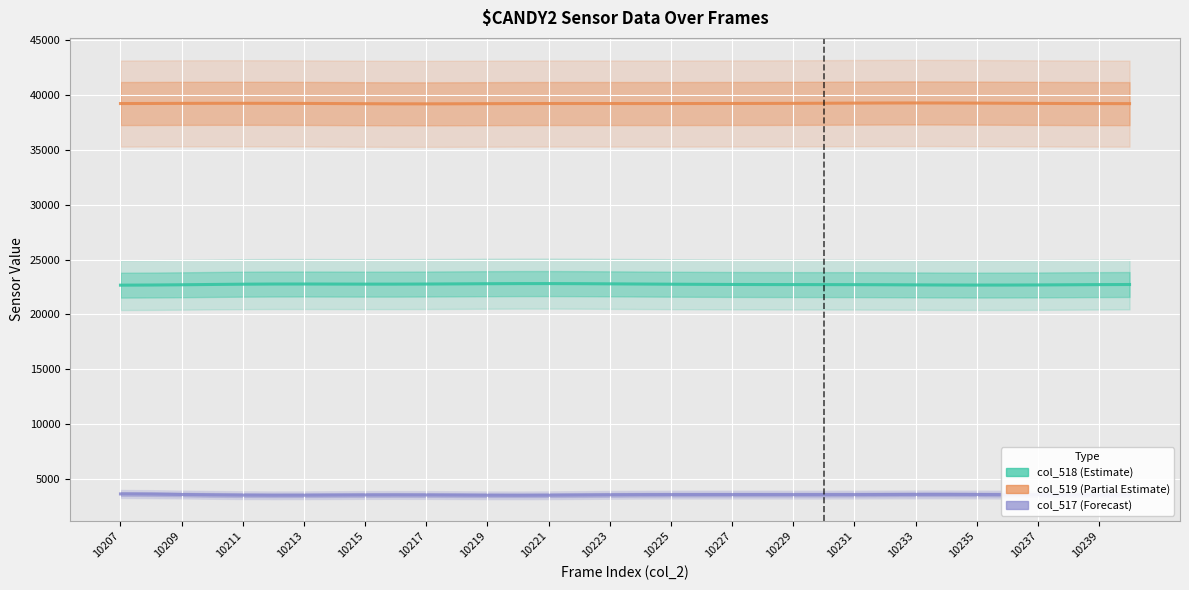

What is the sum of the col_518 (Estimate) values at 10225 and 10239?

45553.5